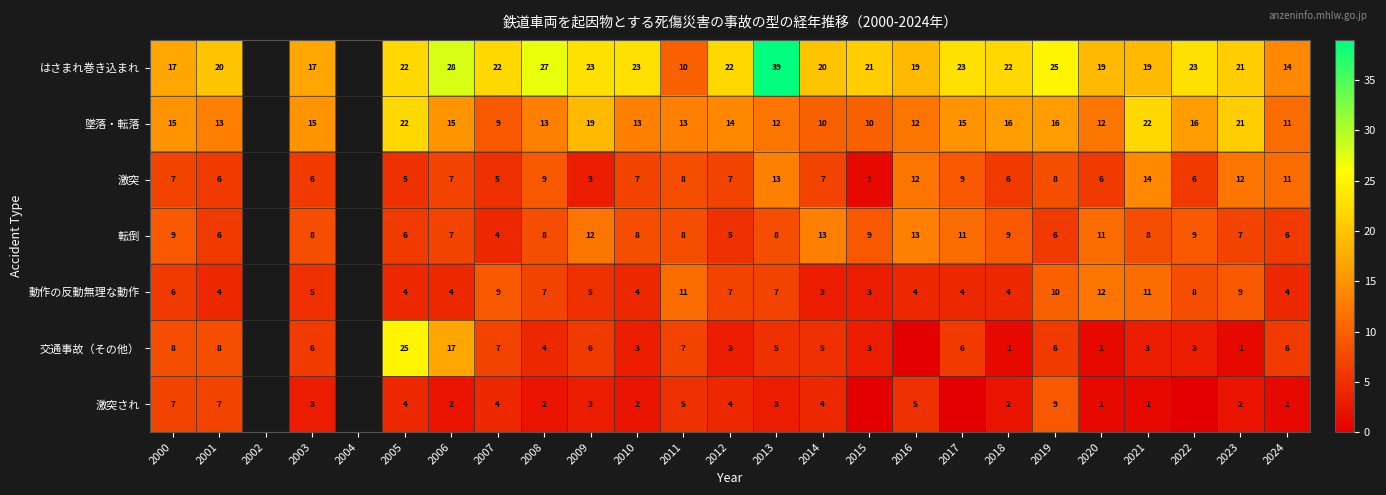

What is the difference between the highest and lowest values at 2018?

21